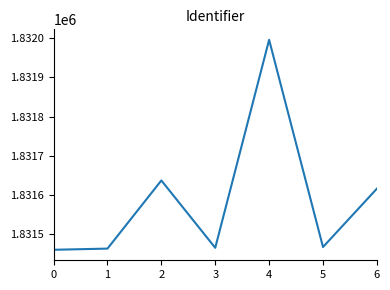

Where does the data first go above 1831467?

2